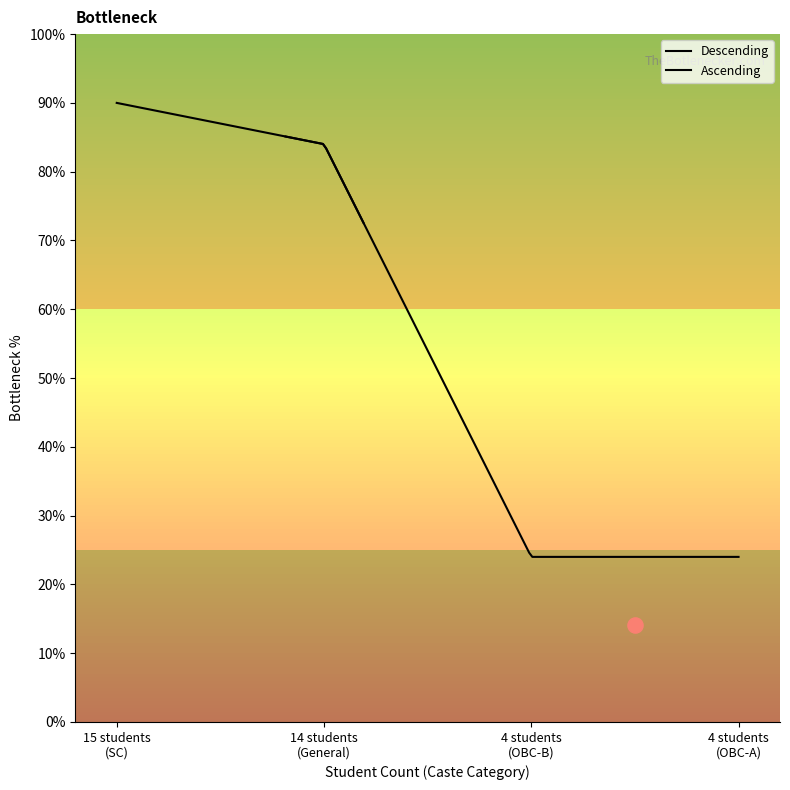

What is the change in value from General to SC?

-6